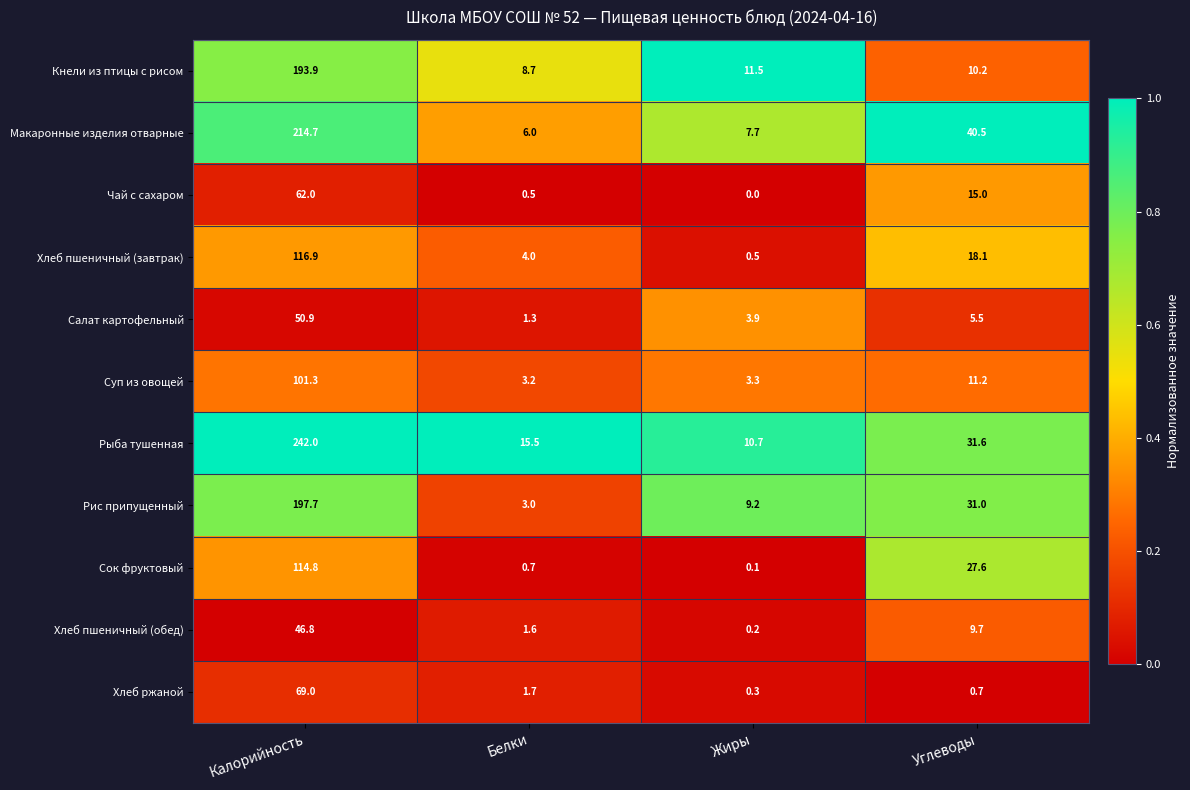

The Хлеб ржаной series shows 1.7 at Белки. True or false?

True